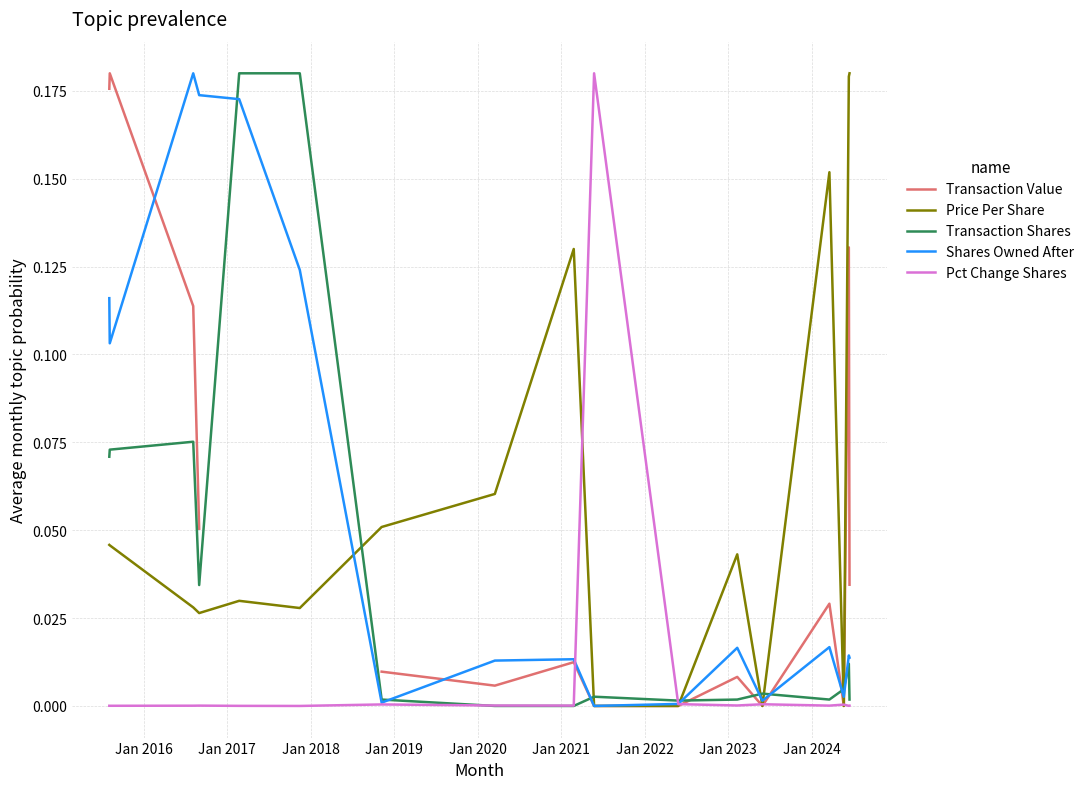

Rank the series by their maximum value, from lowest to highest.

Transaction Value, Price Per Share, Transaction Shares, Shares Owned After, Pct Change Shares